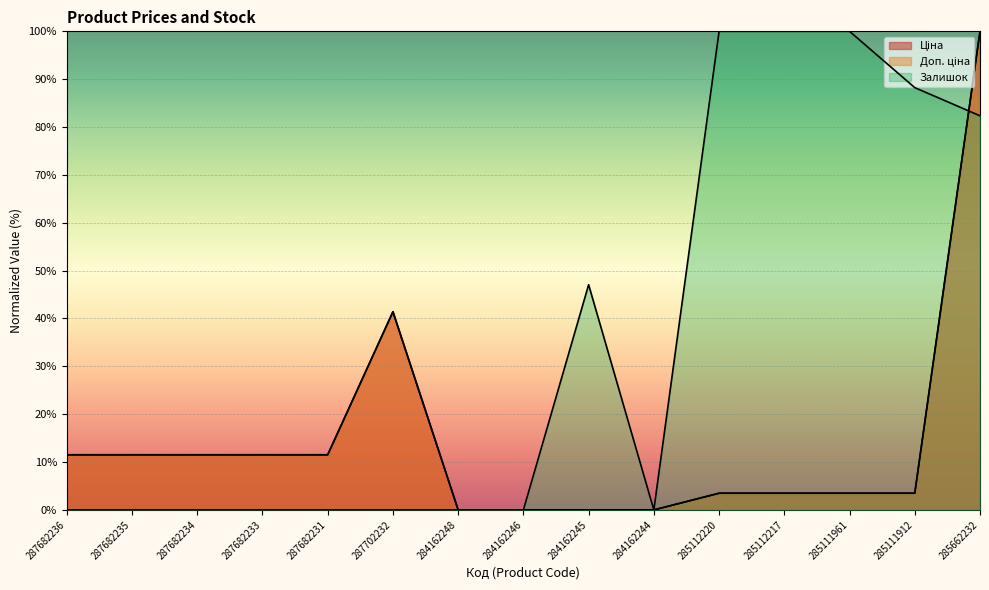

What is the average value of the Ціна series?

14.2